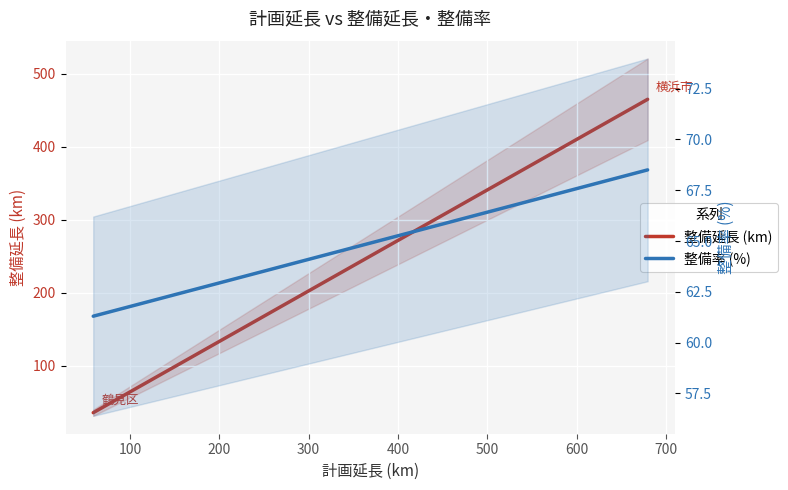

What is the value of the 整備率 point at the 2nd from the left?

68.5